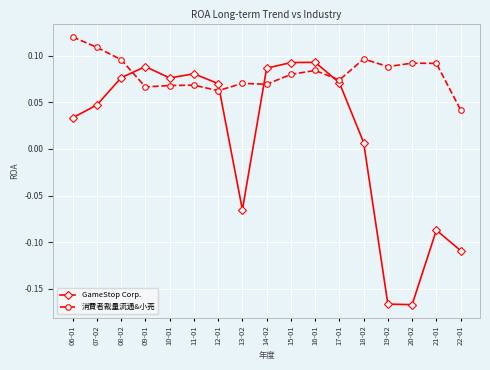

List the series in order of their overall mean, highest first.

消費者裁量流通&小売, GameStop Corp.